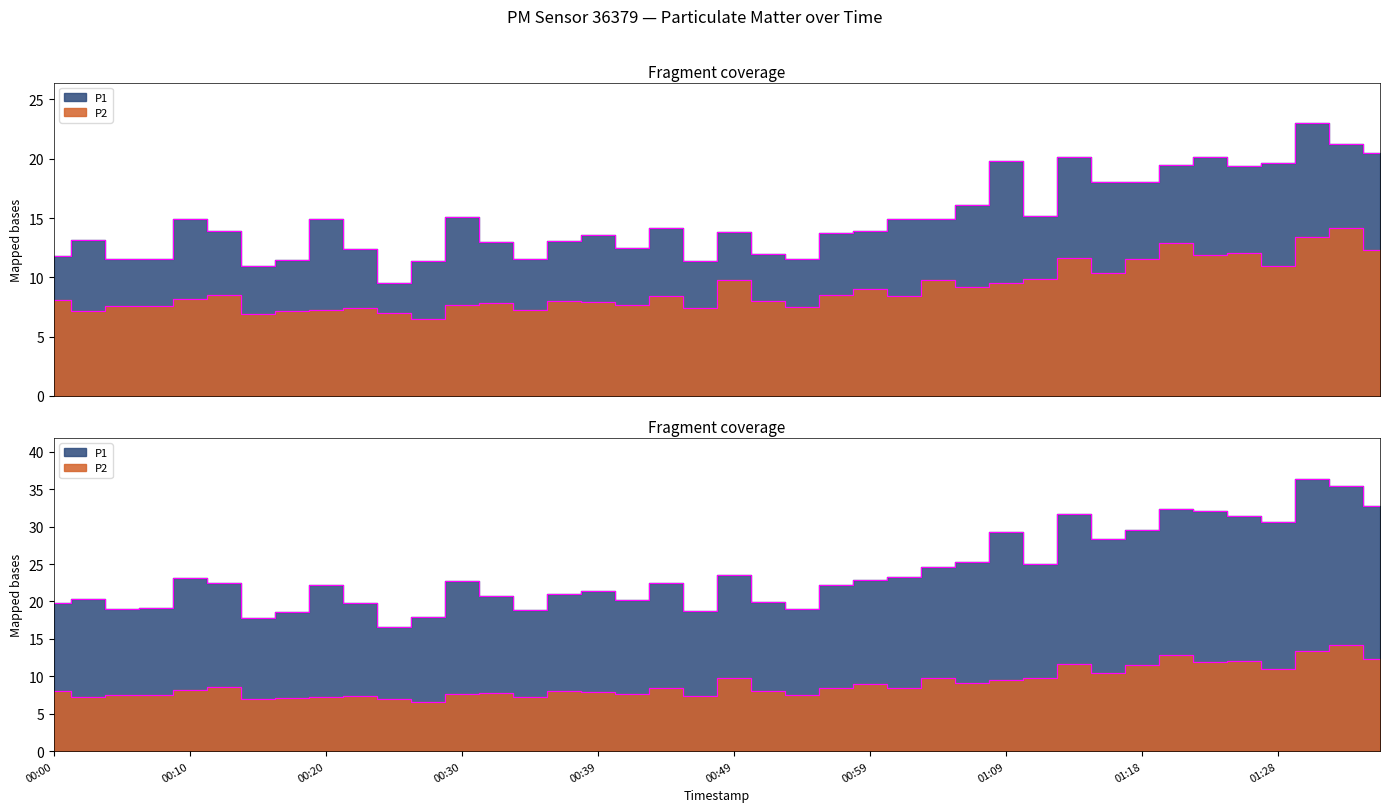

True or false: P1 and P2 intersect in this chart.

False